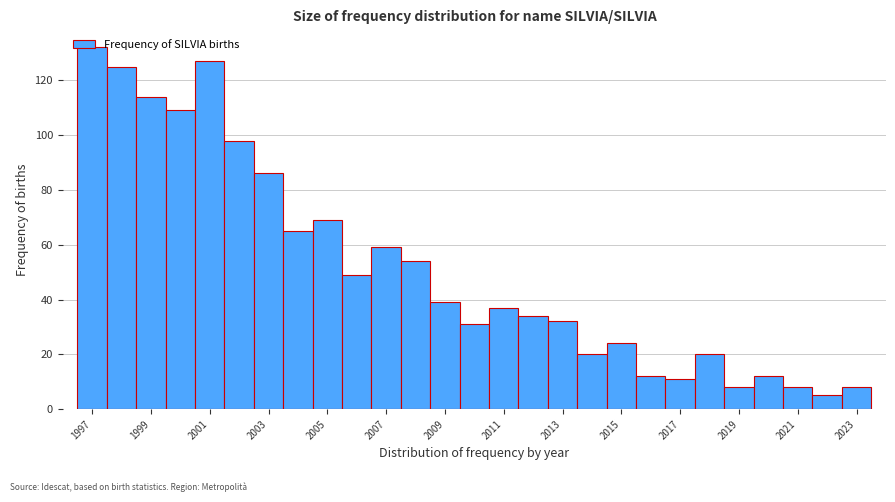

Reading left to right, transcribe this chart: for each bar, give the range it covers on the x-axis and its height. Neither the bar edges nor the heights are printed on the chart, so give them approximately, as read against the axes.

1996.5 to 1997.5: 132
1997.5 to 1998.5: 126
1998.5 to 1999.5: 114
1999.5 to 2000.5: 110
2000.5 to 2001.5: 128
2001.5 to 2002.5: 98
2002.5 to 2003.5: 86
2003.5 to 2004.5: 66
2004.5 to 2005.5: 70
2005.5 to 2006.5: 50
2006.5 to 2007.5: 60
2007.5 to 2008.5: 54
2008.5 to 2009.5: 40
2009.5 to 2010.5: 32
2010.5 to 2011.5: 38
2011.5 to 2012.5: 34
2012.5 to 2013.5: 32
2013.5 to 2014.5: 20
2014.5 to 2015.5: 24
2015.5 to 2016.5: 12
2016.5 to 2017.5: 12
2017.5 to 2018.5: 20
2018.5 to 2019.5: 8
2019.5 to 2020.5: 12
2020.5 to 2021.5: 8
2021.5 to 2022.5: 6
2022.5 to 2023.5: 8